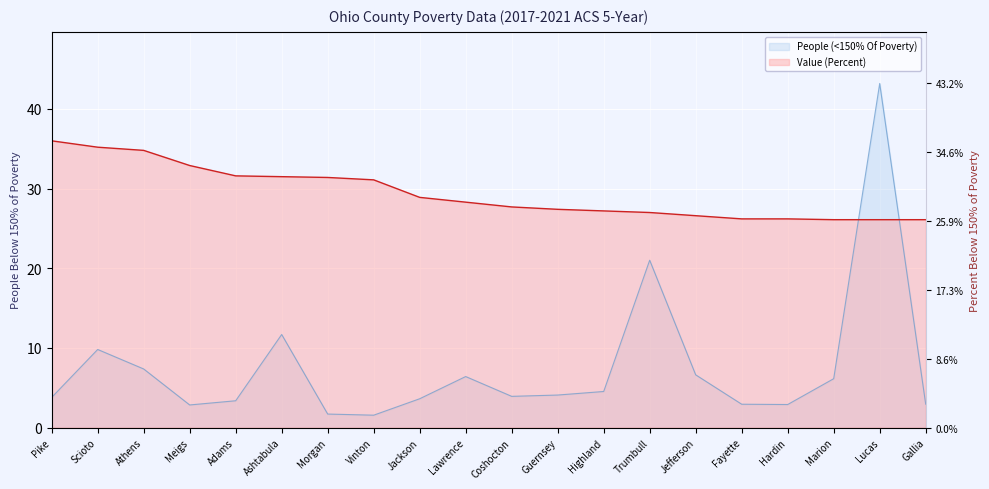

The Value (Percent) series shows 27.7 at Coshocton. True or false?

True